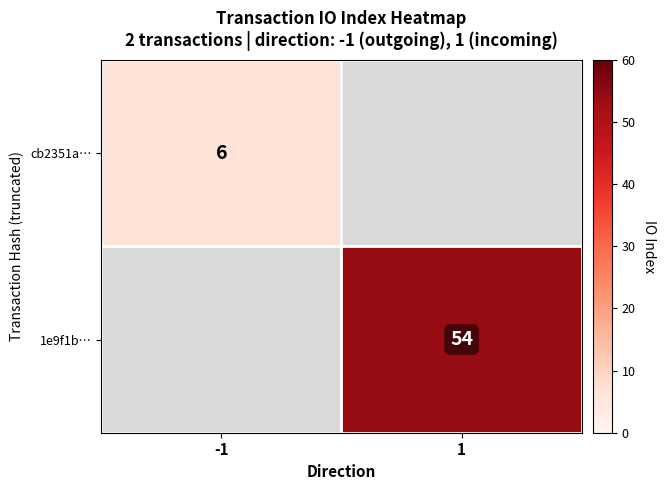

What value does the 1e9f1b… series have at 1?

54.0